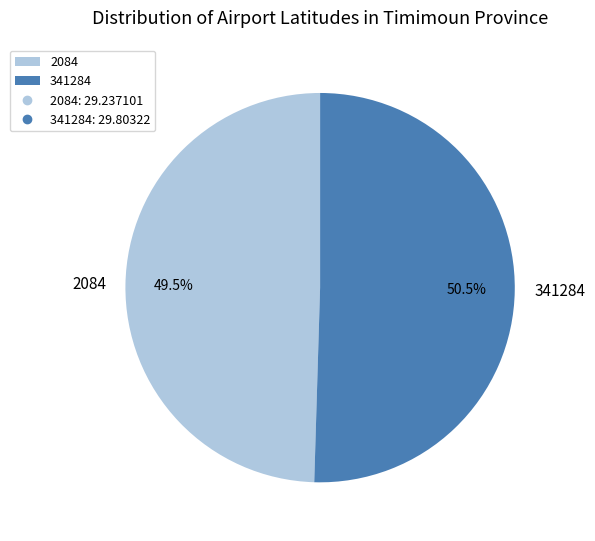

What is the smallest slice in the pie chart?

2084